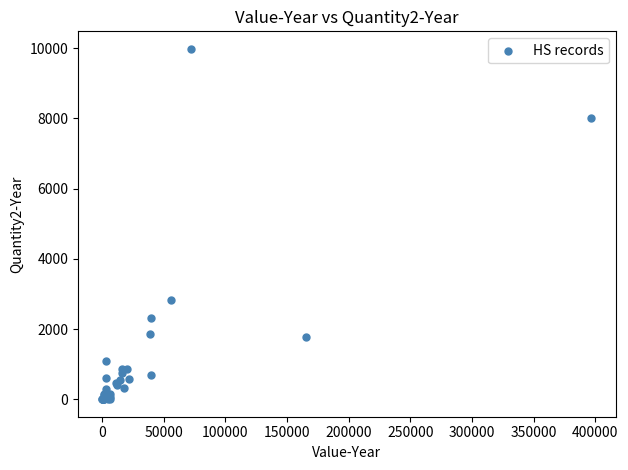

What Y value in the scatter plot is closest to 4992?

2836